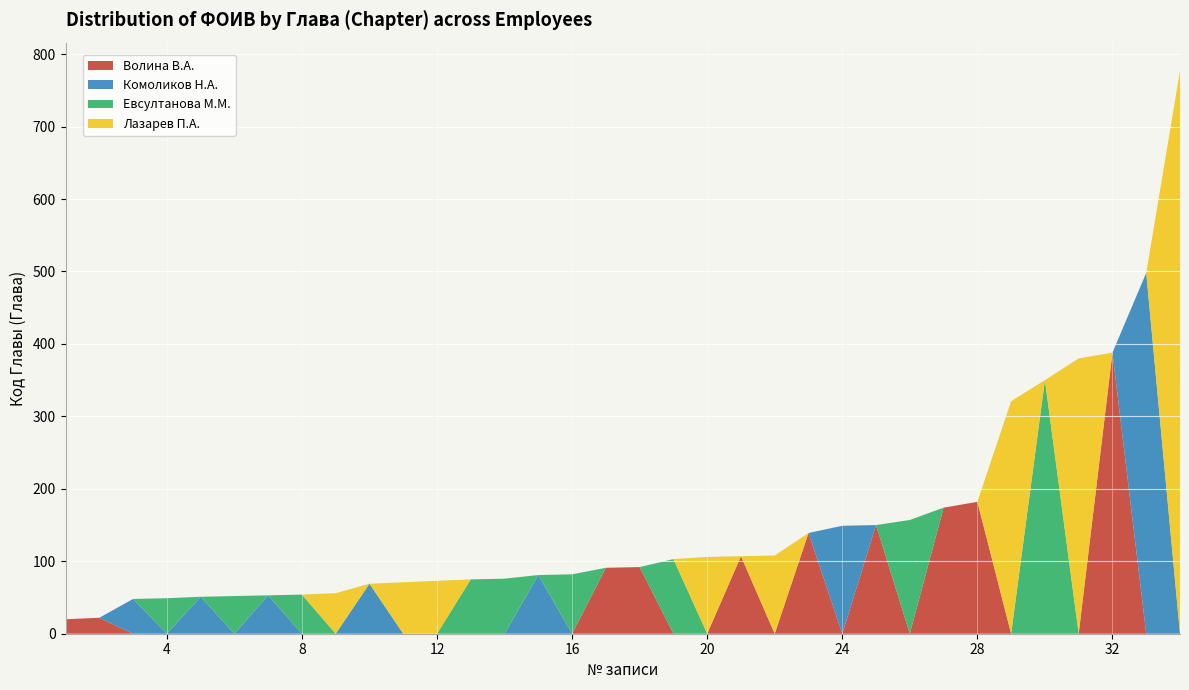

Reading right to left, list all the values displayed in this chart.

VolinaVA: 34=0	33=0	32=388	31=0	30=0	29=0	28=182	27=174	26=0	25=150	24=0	23=139	22=0	21=107	20=0	19=0	18=92	17=91	16=0	15=0	14=0	13=0	12=0	11=0	10=0	9=0	8=0	7=0	6=0	5=0	4=0	3=0	2=22	1=20
KomolikovNA: 34=0	33=498	32=0	31=0	30=0	29=0	28=0	27=0	26=0	25=0	24=149	23=0	22=0	21=0	20=0	19=0	18=0	17=0	16=0	15=81	14=0	13=0	12=0	11=0	10=69	9=0	8=0	7=53	6=0	5=51	4=0	3=48	2=0	1=0
mevsultanova: 34=0	33=0	32=0	31=0	30=350	29=0	28=0	27=0	26=157	25=0	24=0	23=0	22=0	21=0	20=0	19=103	18=0	17=0	16=82	15=0	14=76	13=75	12=0	11=0	10=0	9=0	8=54	7=0	6=52	5=0	4=49	3=0	2=0	1=0
plazarev: 34=777	33=0	32=0	31=380	30=0	29=321	28=0	27=0	26=0	25=0	24=0	23=0	22=108	21=0	20=106	19=0	18=0	17=0	16=0	15=0	14=0	13=0	12=73	11=71	10=0	9=56	8=0	7=0	6=0	5=0	4=0	3=0	2=0	1=0